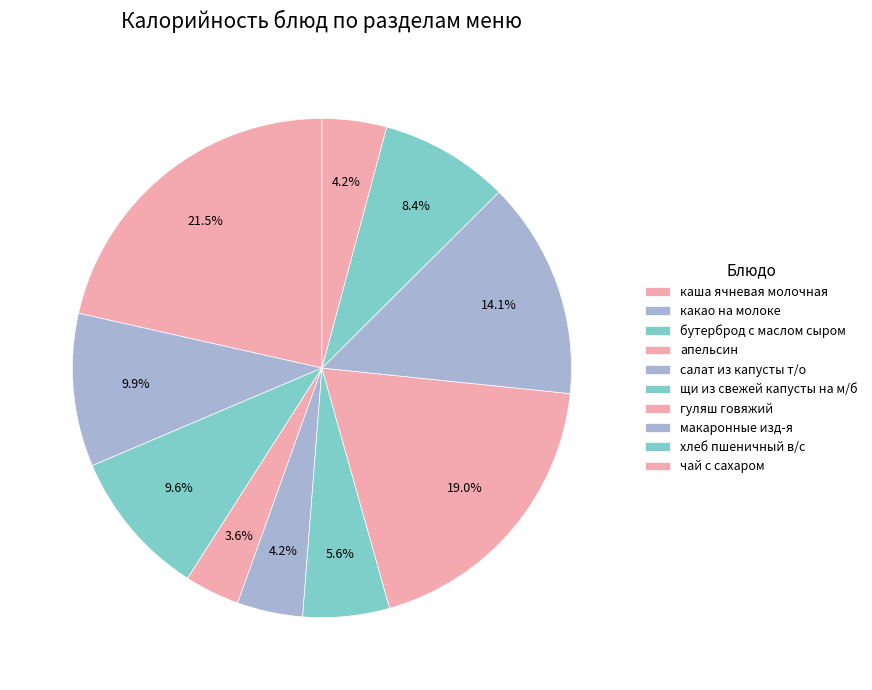

To the nearest percent, what percentage of the pie is салат из капусты т/о?

4%